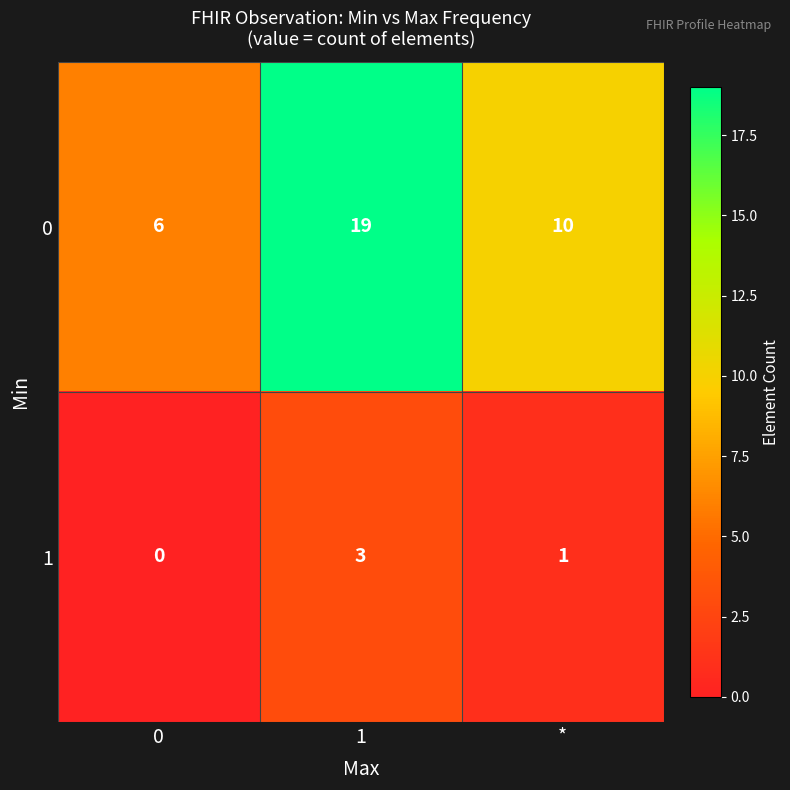

Reading left to right, what are all the values shown in this chart?

0: 0=6	1=19	*=10
1: 0=0	1=3	*=1